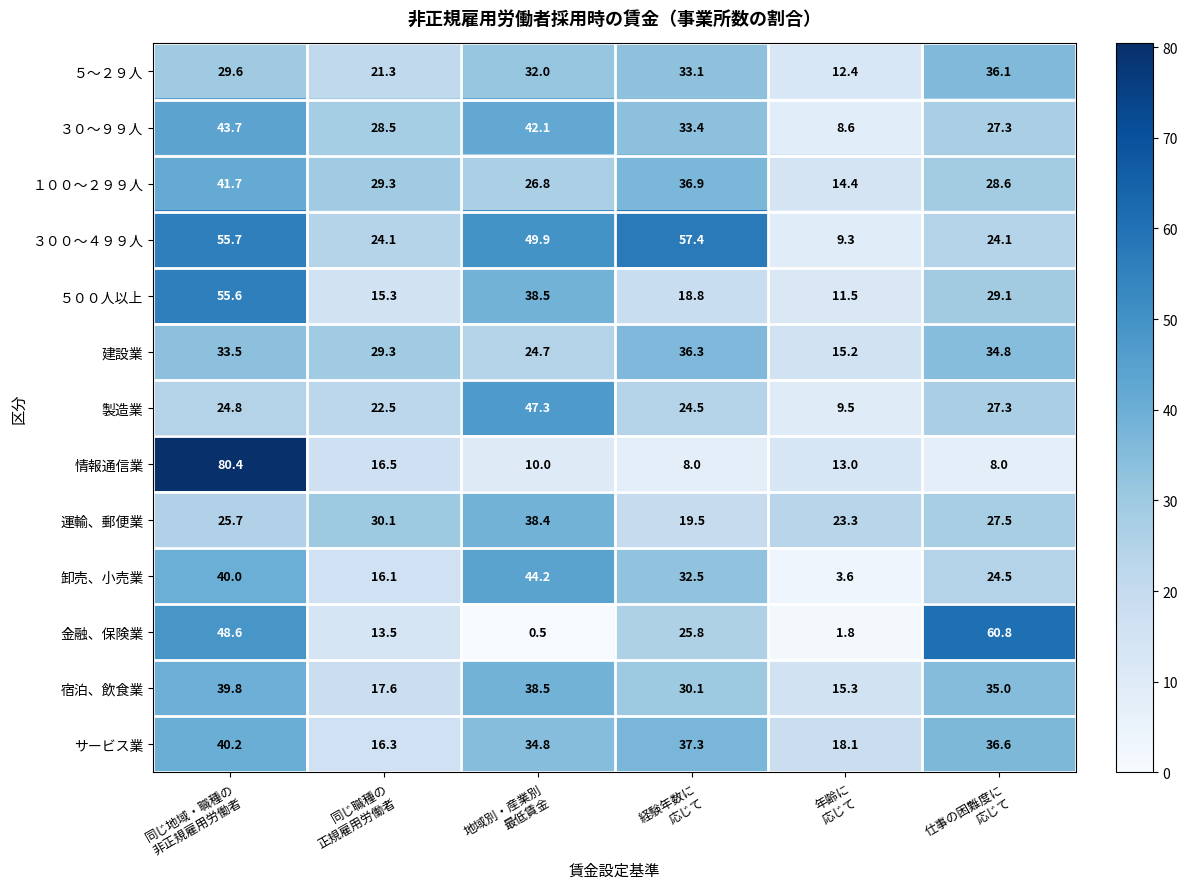

Which series has the largest total across all categories?

３００～４９９人